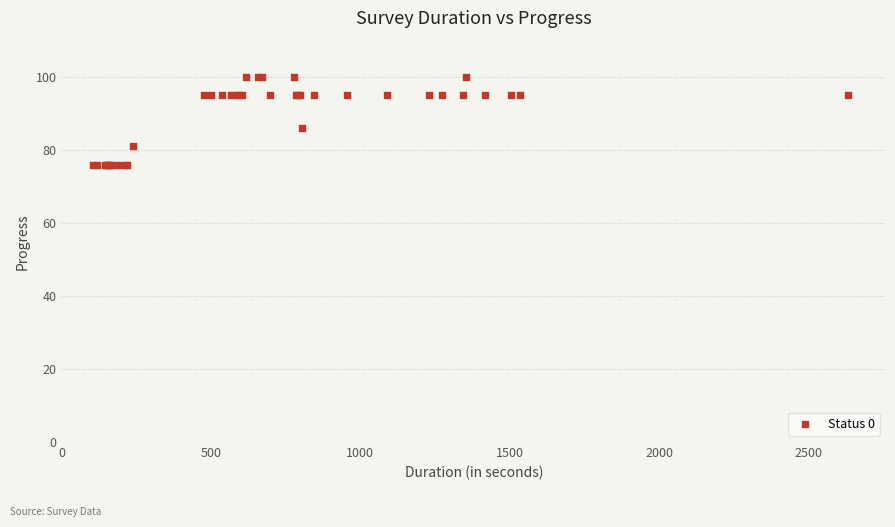

What Y value in the scatter plot is closest to 88?

86